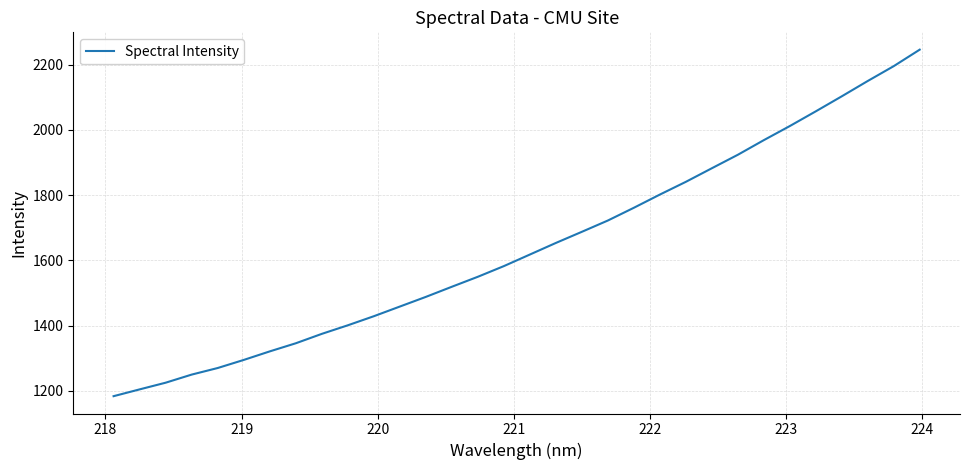

What is the difference between the maximum and minimum values?

1062.0